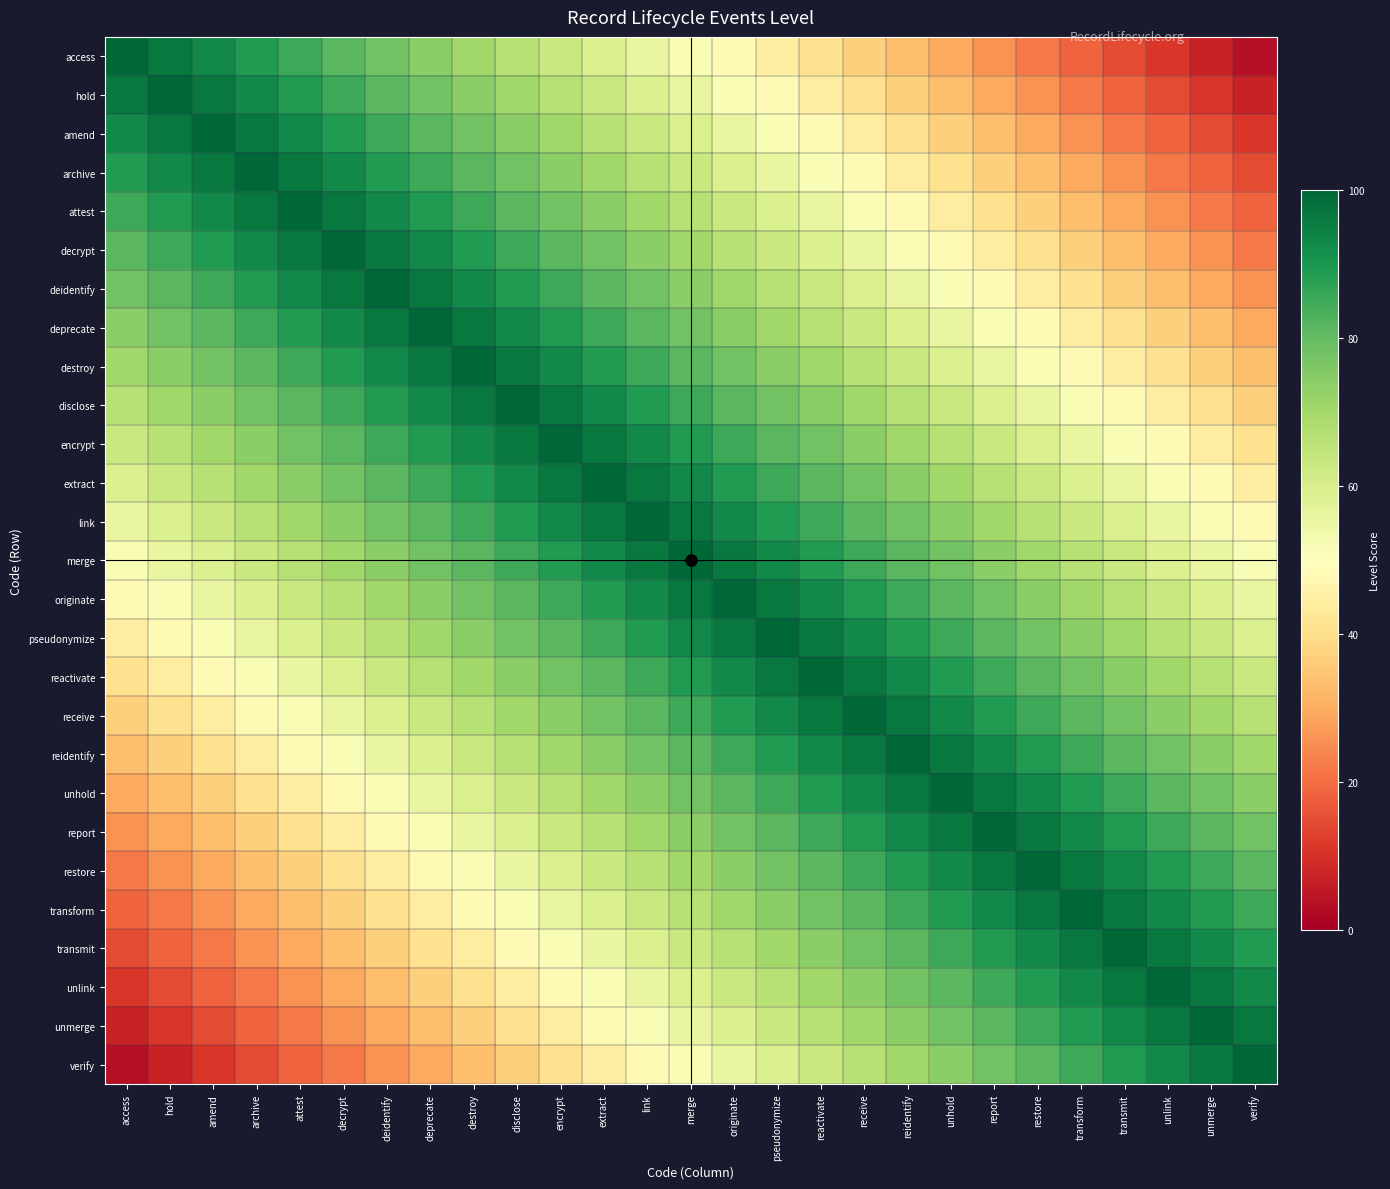

Which series changed the most between amend and transform?

access